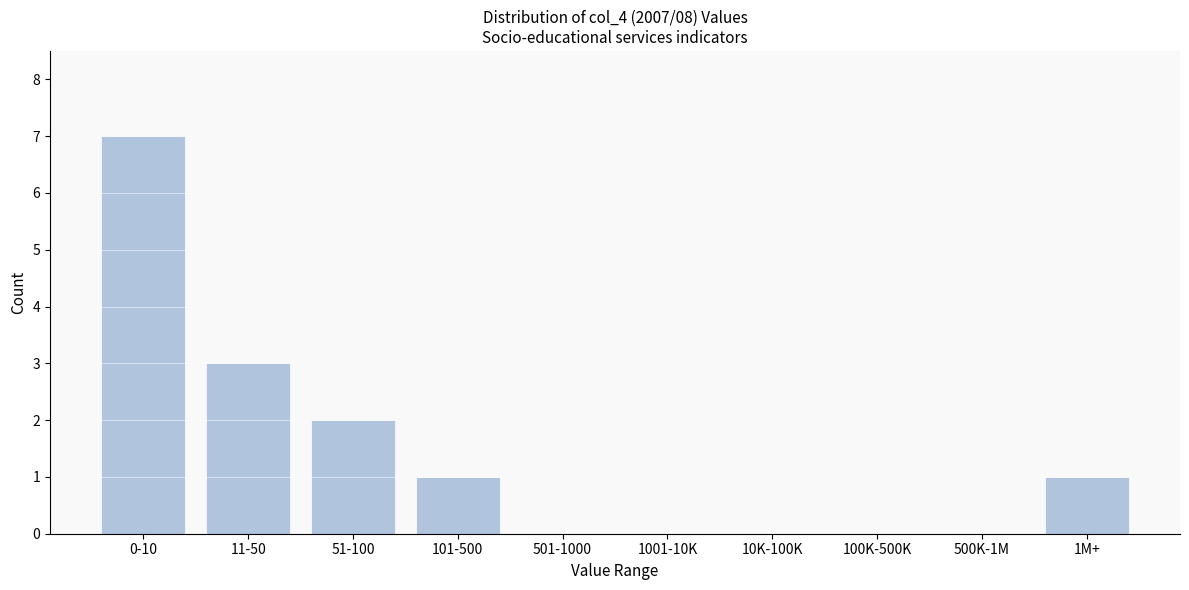

Reading left to right, extract all data points from this chart.

0-10=7	11-50=3	51-100=2	101-500=1	501-1000=0	1001-10K=0	10K-100K=0	100K-500K=0	500K-1M=0	1M+=1